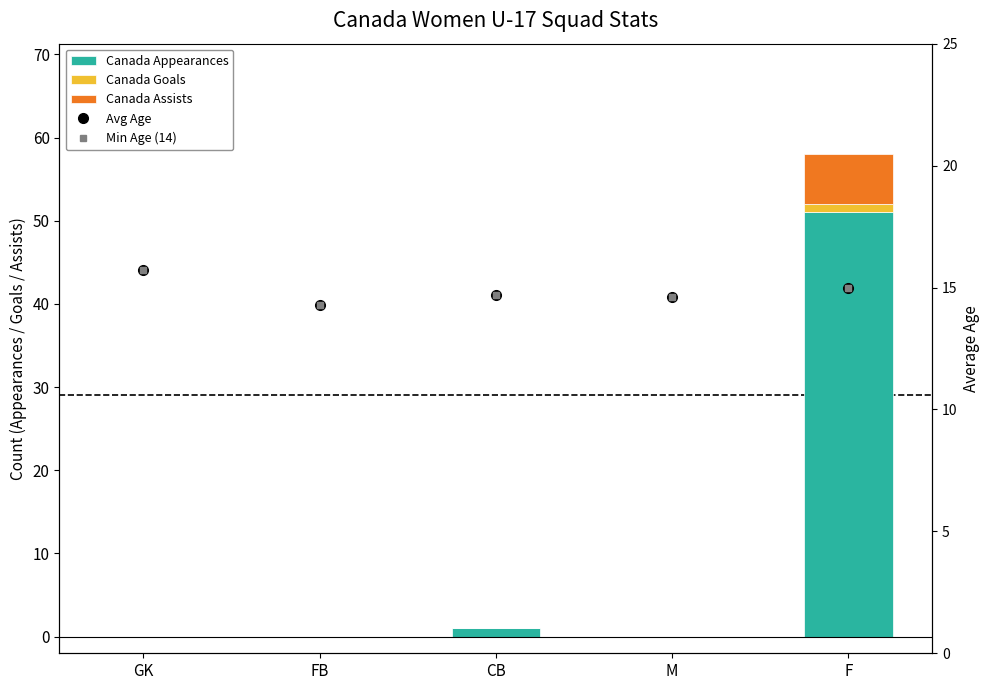

The Canada Goals series shows 0.6 at GK. True or false?

False